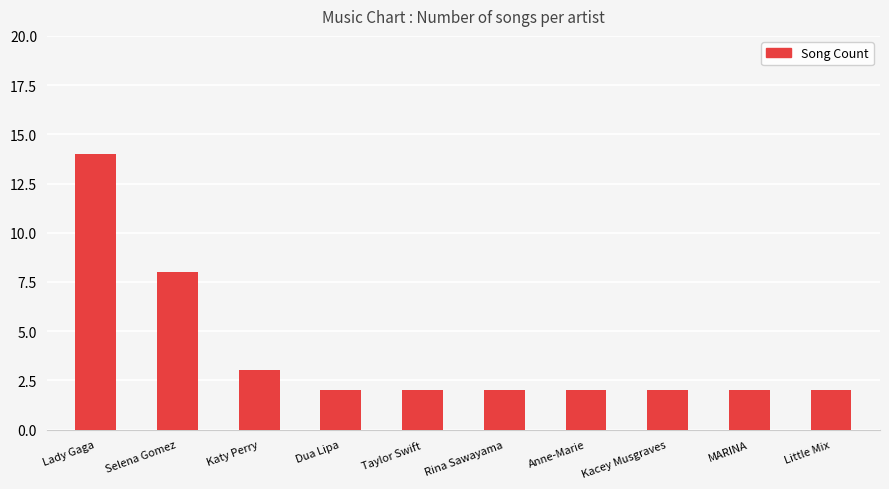

What position from the left is Selena Gomez?

2